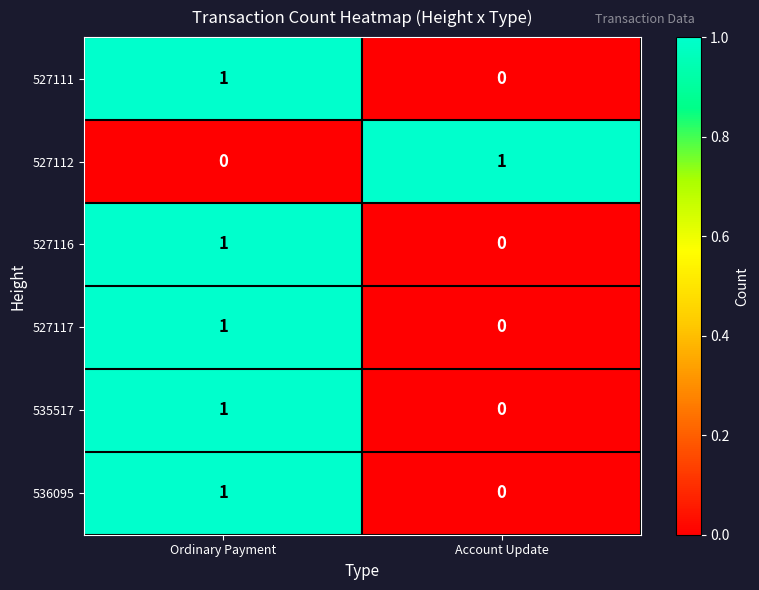

Is it true that 527112 equals 0 at Account Update?

False